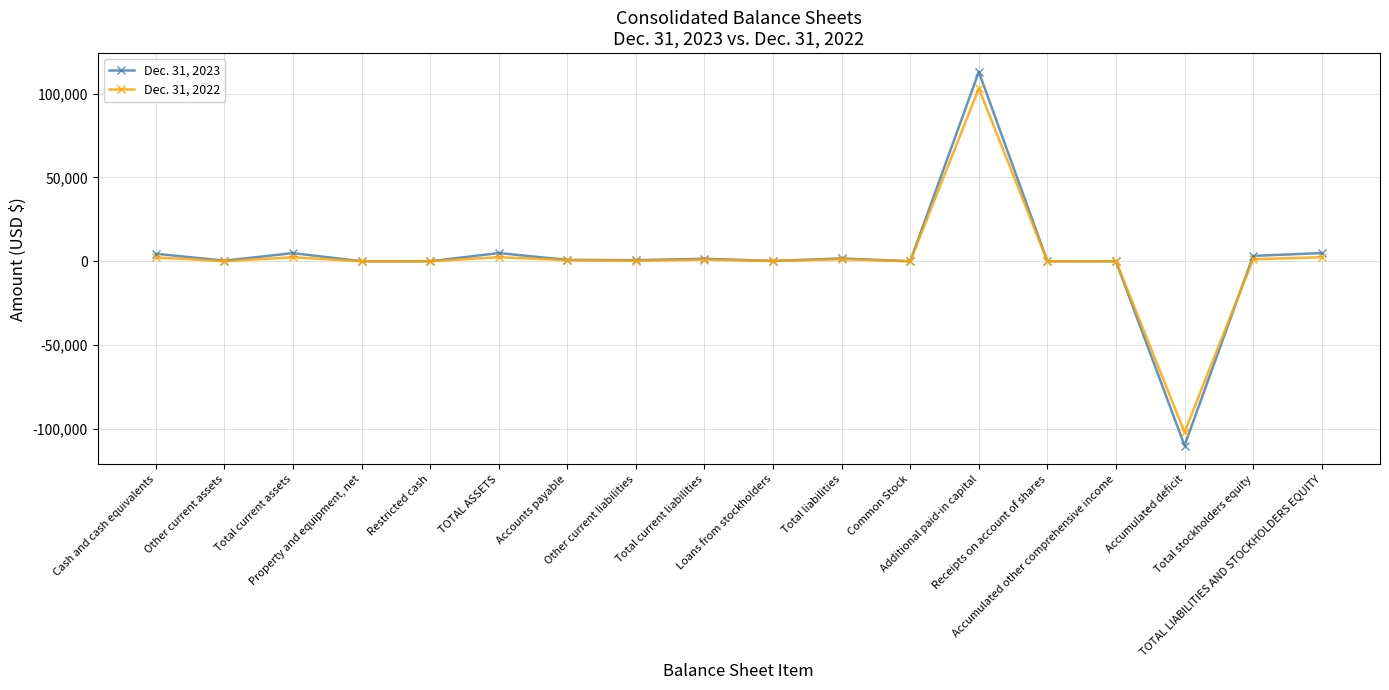

Which series has the widest spread of values?

Dec. 31, 2023